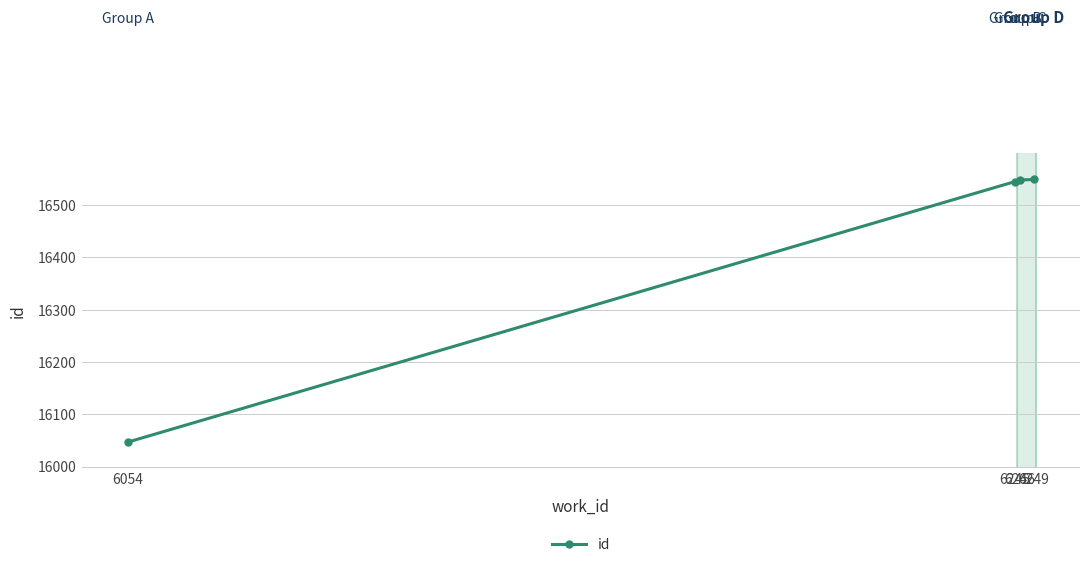

How many data points are less than 16548?

2